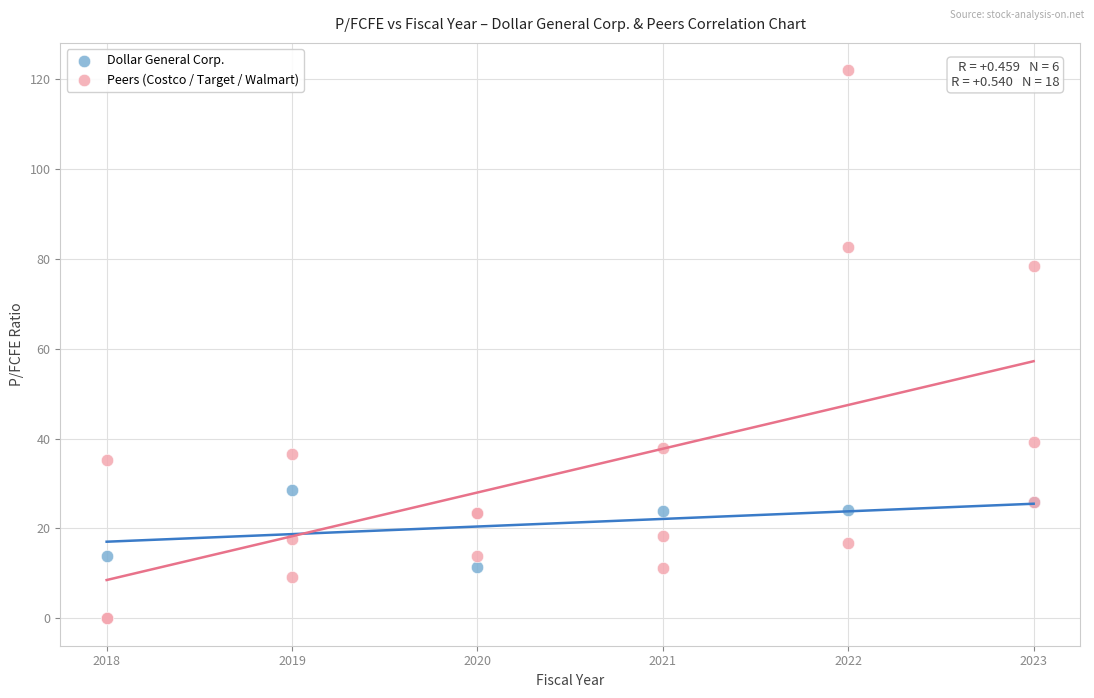

Which series reaches the maximum Y coordinate?

Peers (Costco / Target / Walmart)